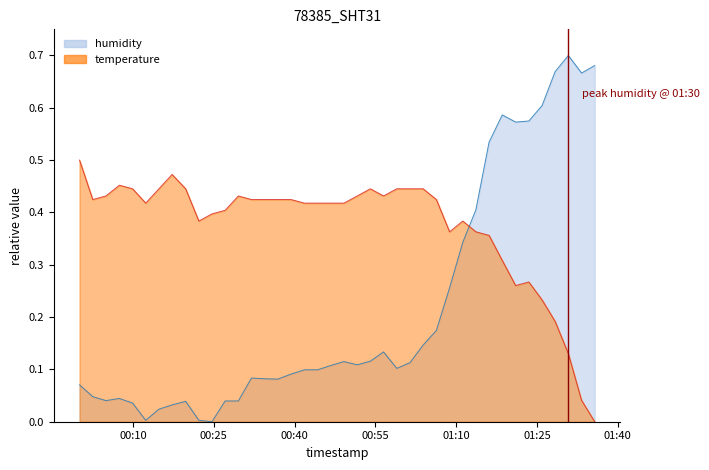

At which category is the sum across all series the highest?

2023-04-24T01:18:34